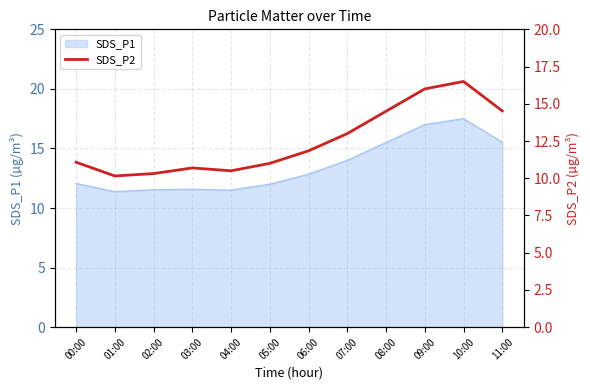

The chart shows a value of 3.3 at 11:00. True or false?

False